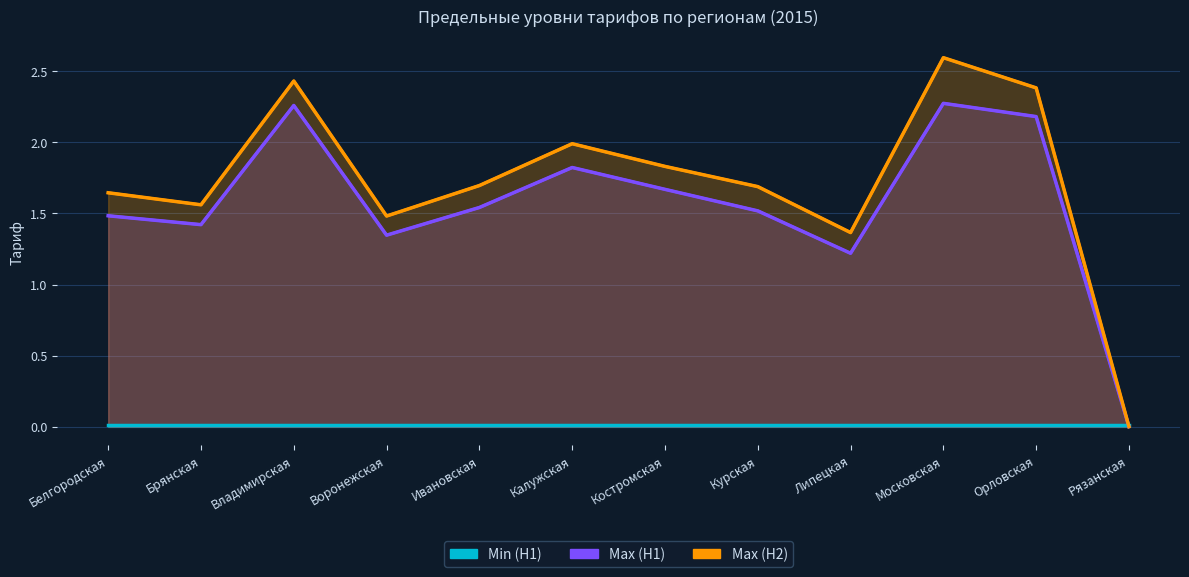

True or false: Max (H2) and Max (H1) intersect in this chart.

False